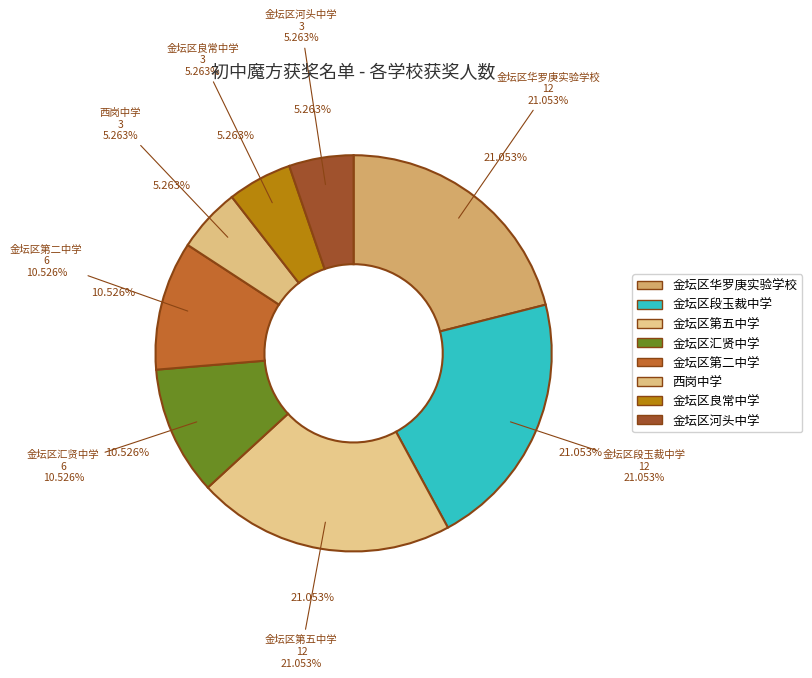

What is the smallest slice in the pie chart?

西岗中学